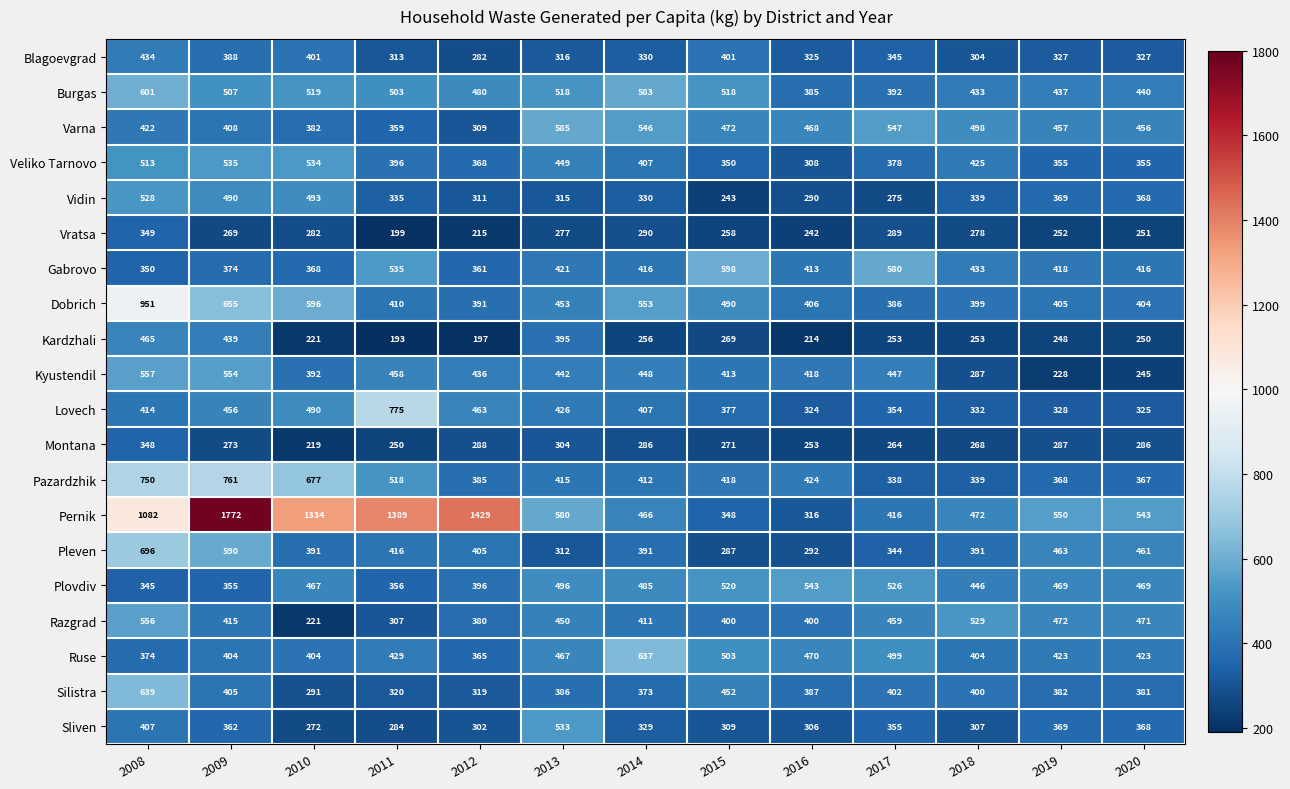

Which category has the highest value across all series?

2009